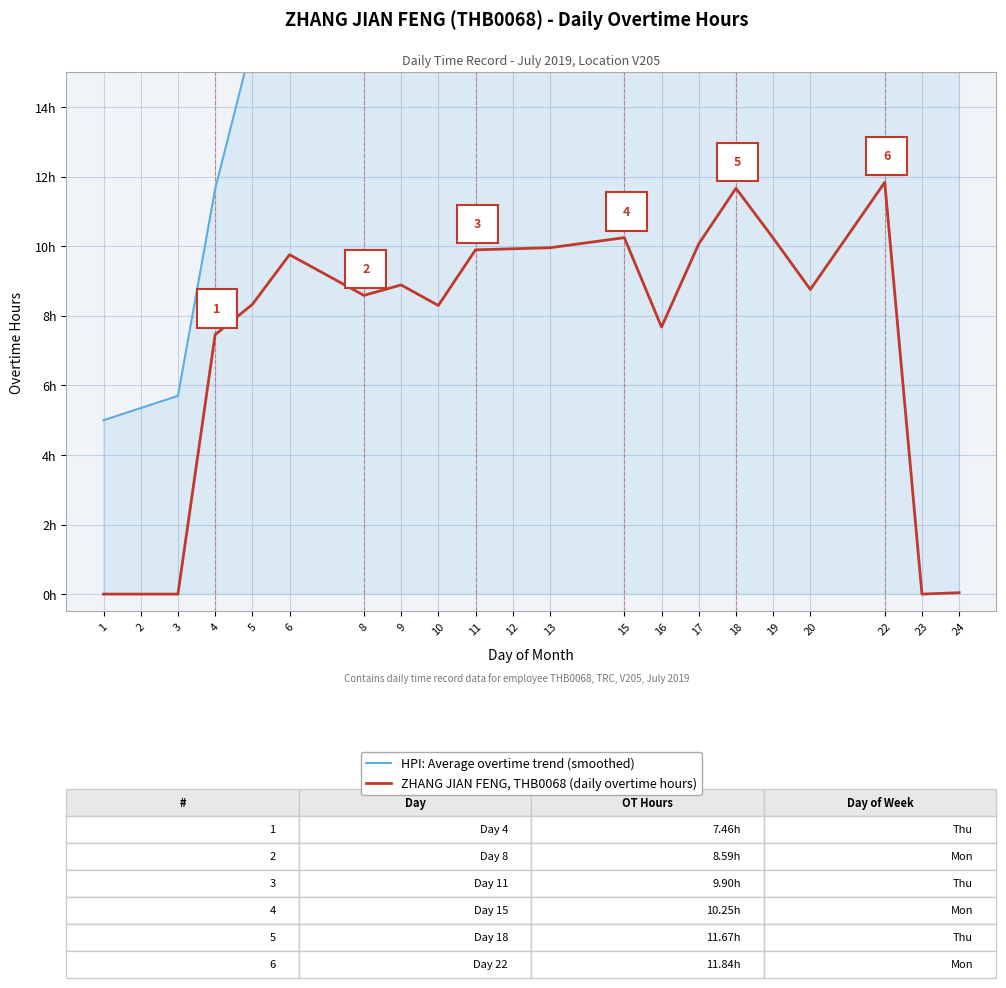

At which category does the chart reach its peak across all series?

22